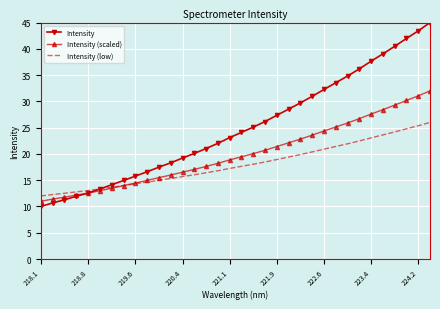

List the series in order of their overall mean, highest first.

Intensity, Intensity (scaled), Intensity (low)